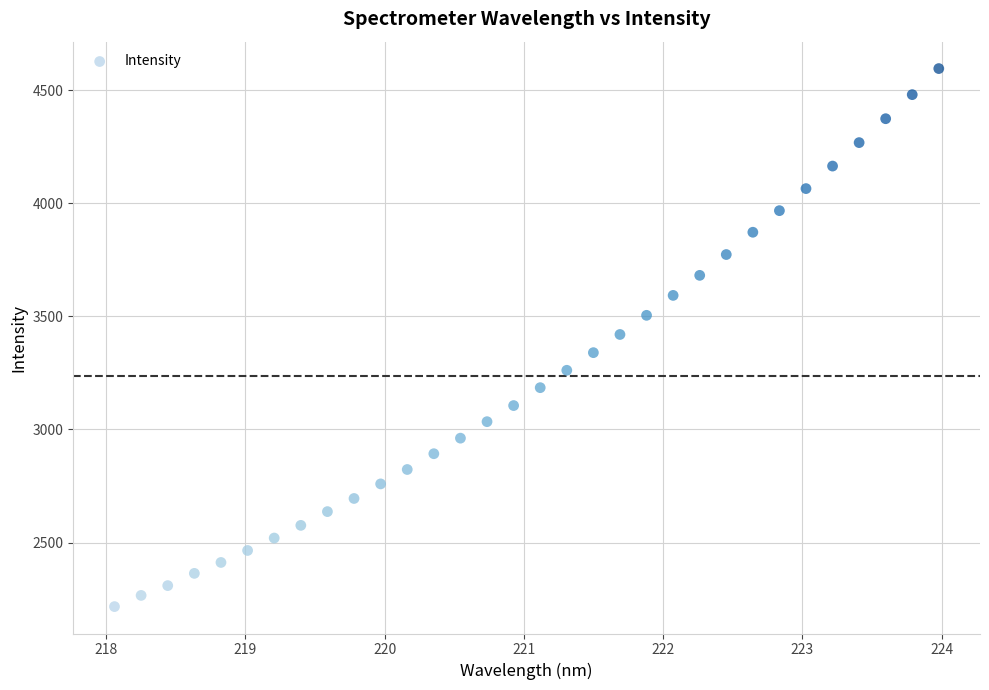

What is the range of X values (max minus min)?

5.9